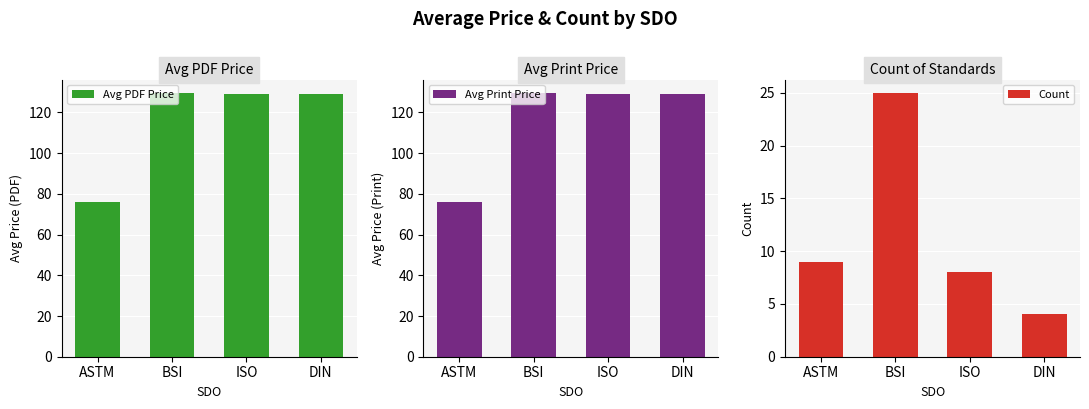

What is the approximate value of Avg Print Price at BSI?

129.7